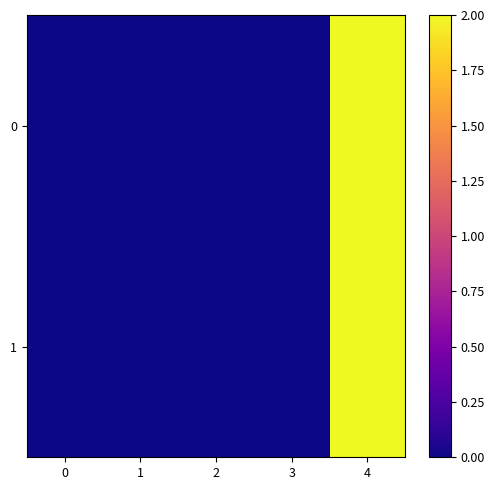

Rank the series at 3 from highest to lowest value.

0, 1